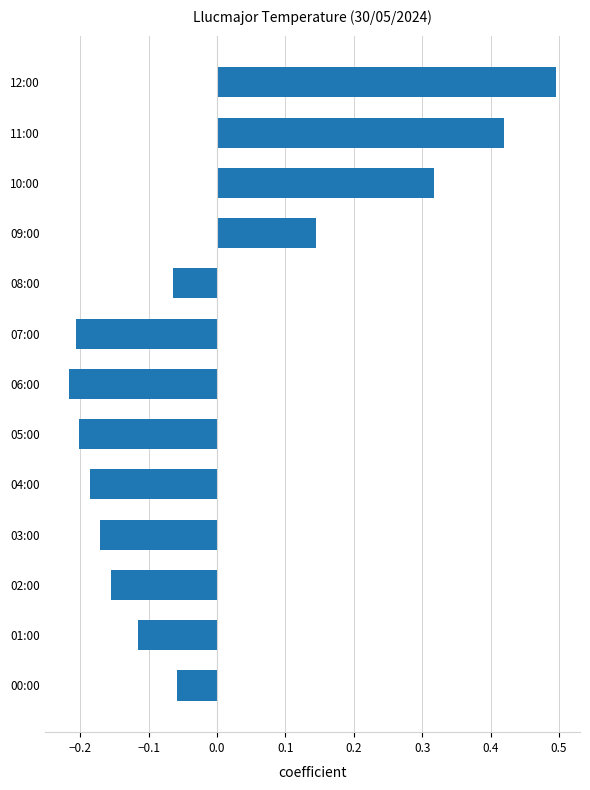

Between 00:00 and 10:00, which is larger?

10:00